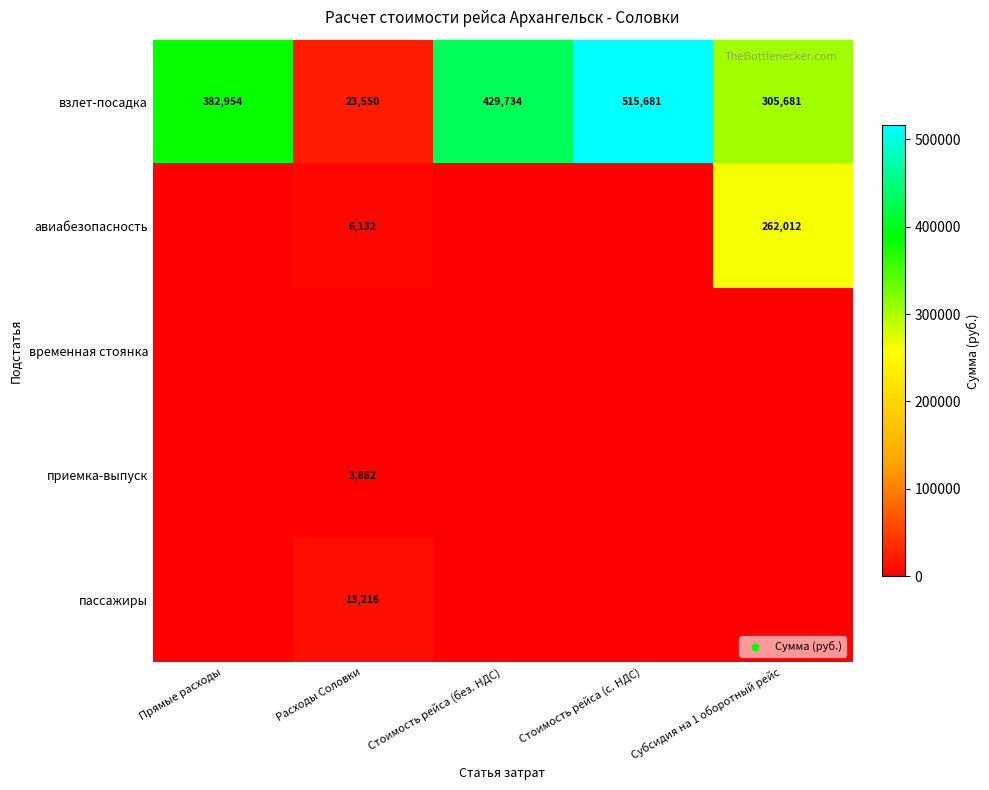

Is it true that приемка-выпуск equals 2596 at Расходы Соловки?

False